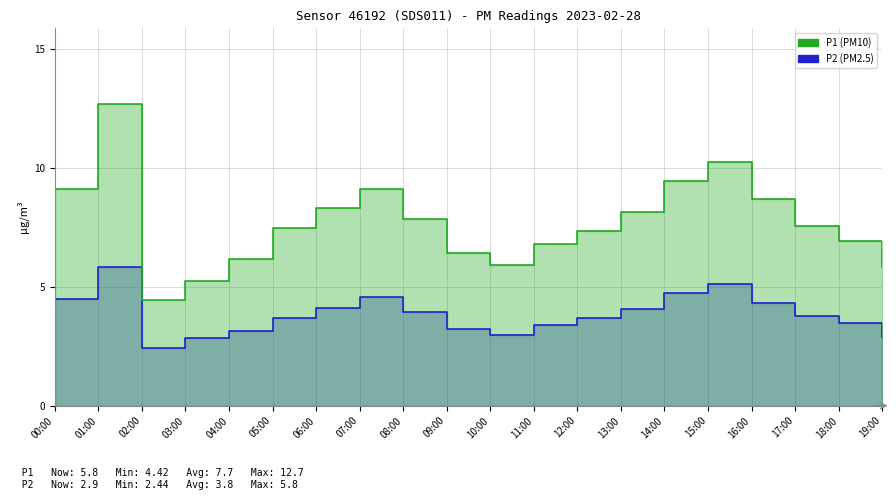

At which category is the sum across all series the highest?

01:00